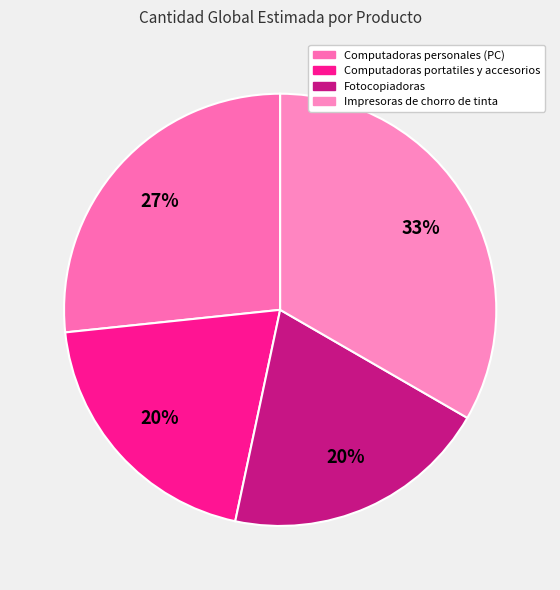

Which category has the smallest portion of the pie?

Computadoras portatiles y accesorios